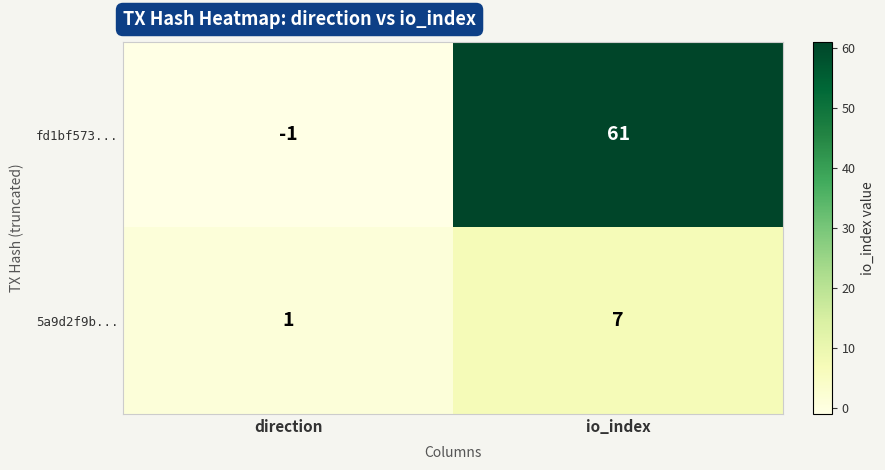

What is the average value of the 5a9d2f9b... series?

4